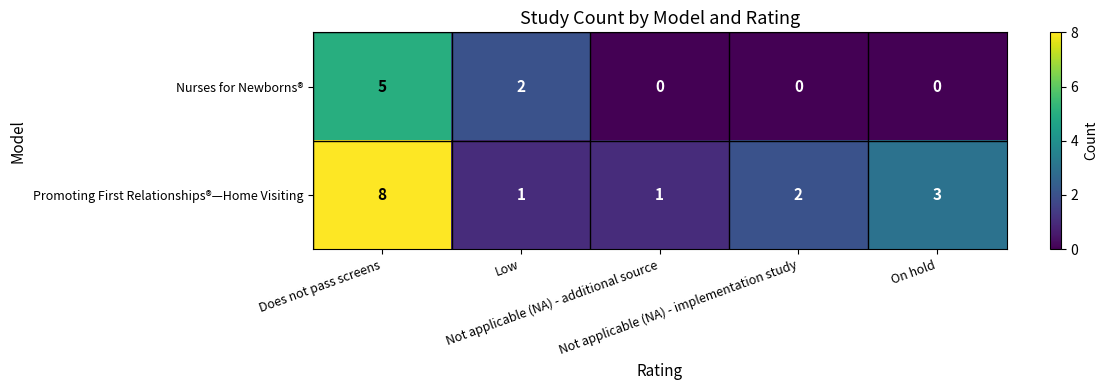

What is the difference between the highest and lowest values at On hold?

3